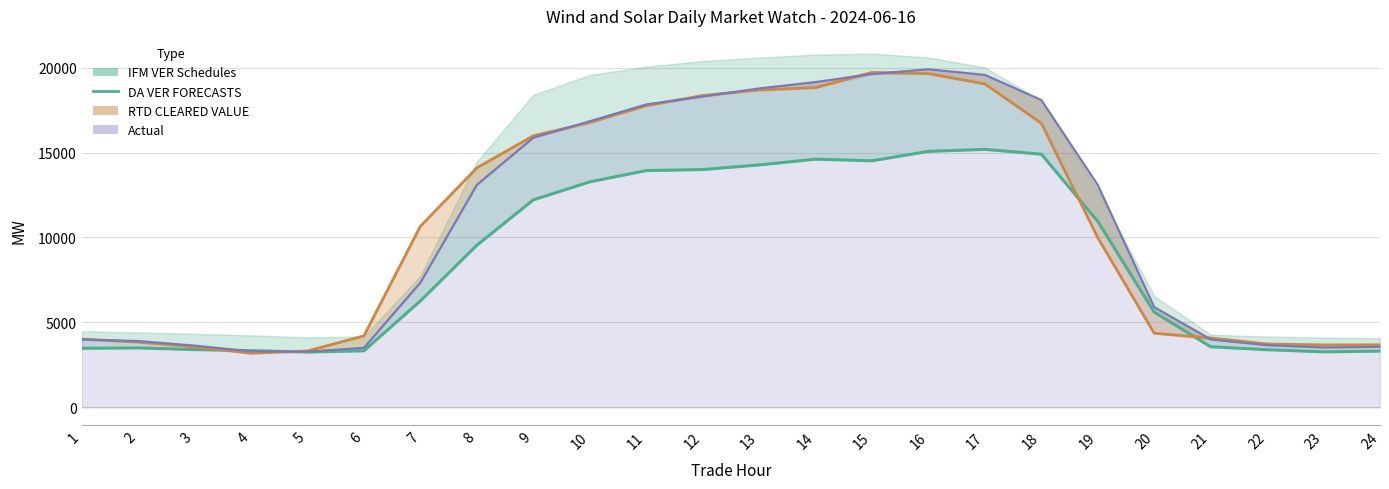

Reading right to left, what are all the values shown in this chart?

3316.0	3271.6	3398.4	3572.4	5608.0	10947.7	14902.8	15184.8	15067.7	14514.0	14608.6	14268.6	13998.2	13936.6	13272.0	12213.1	9545.2	6269.6	3334.6	3262.8	3342.4	3406.1	3504.2	3482.3